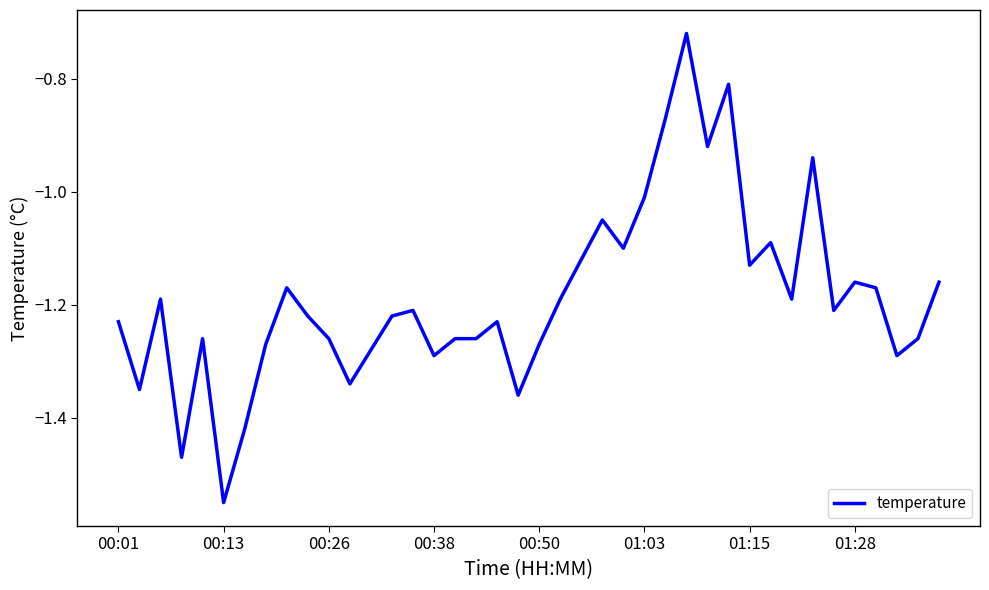

Count the number of data series in this chart.

1